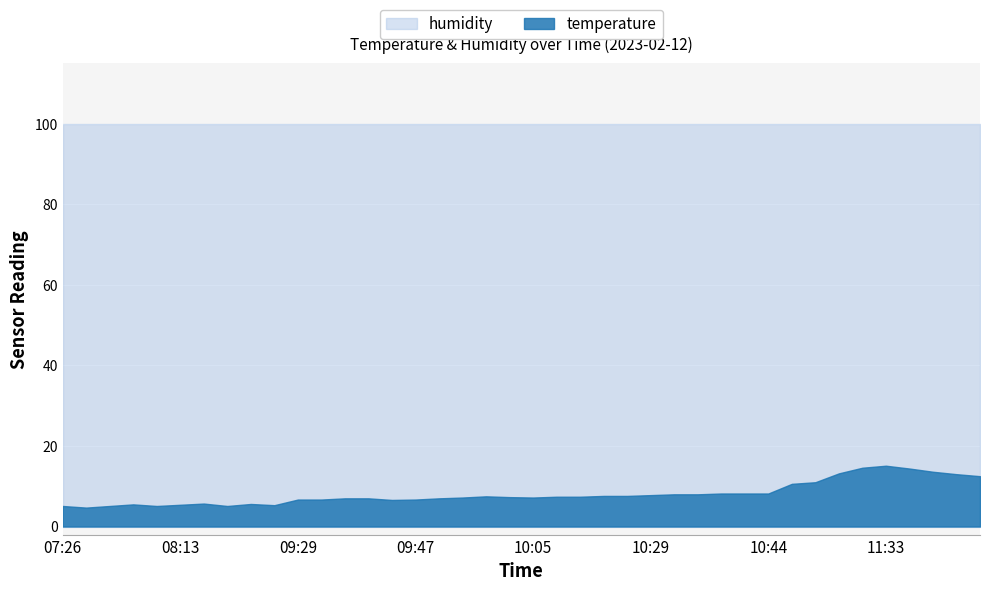

Does the chart display data point markers on the line(s)?

No